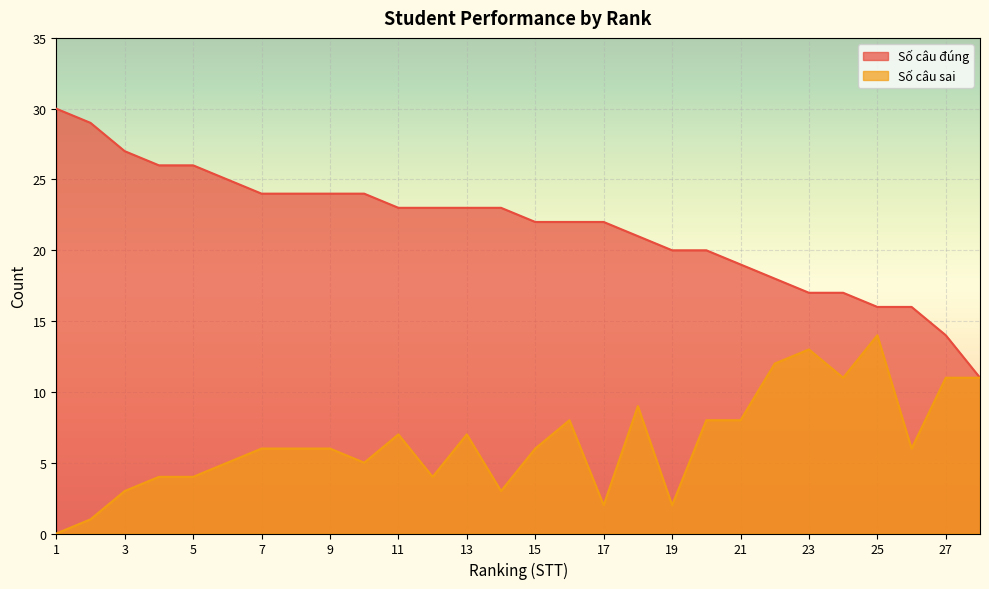

True or false: Số câu đúng has a value of 18 at 22.

True